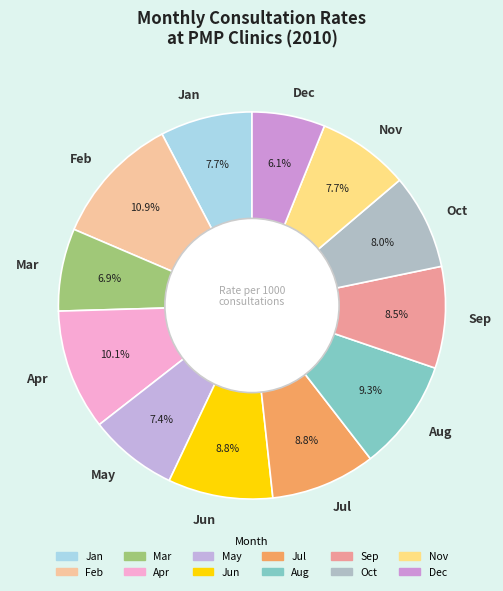

Does Dec account for over 50% of the chart?

No